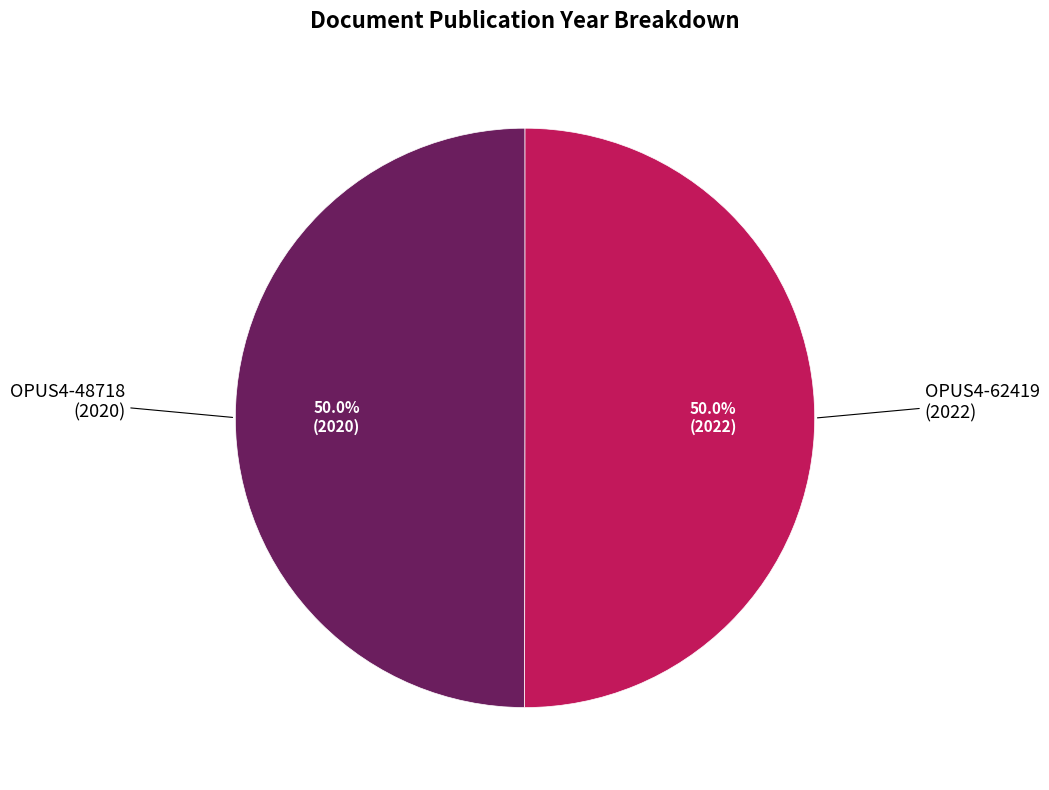

How many slices are in this pie chart?

2